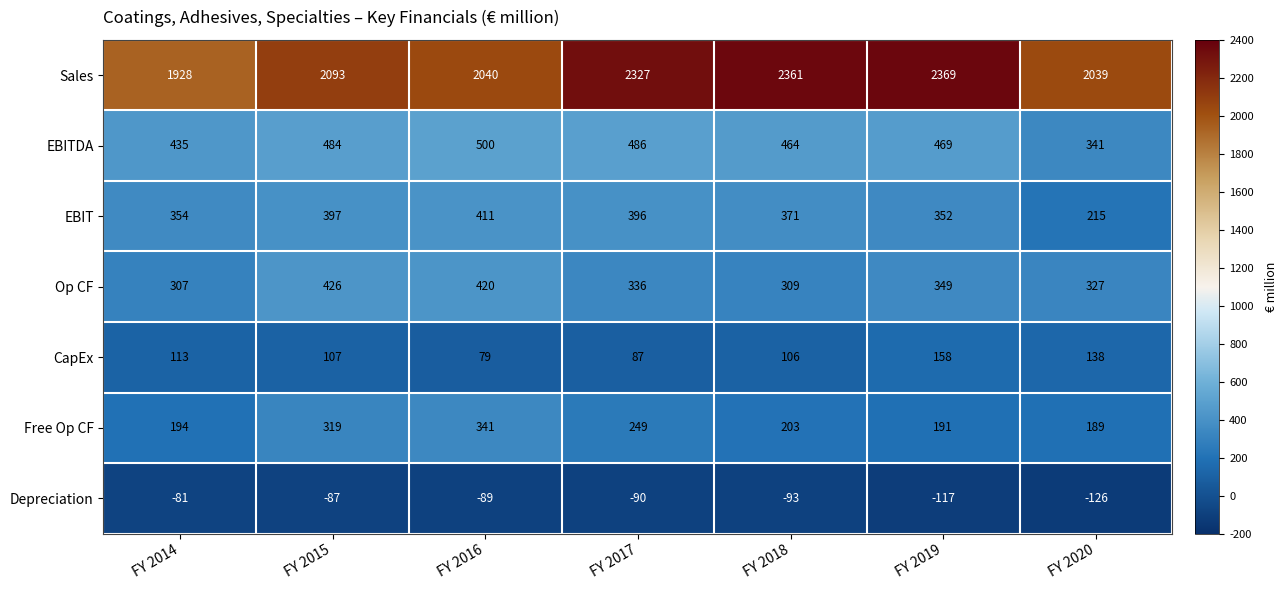

What is the spread (max minus min) of values at FY 2015?

2180